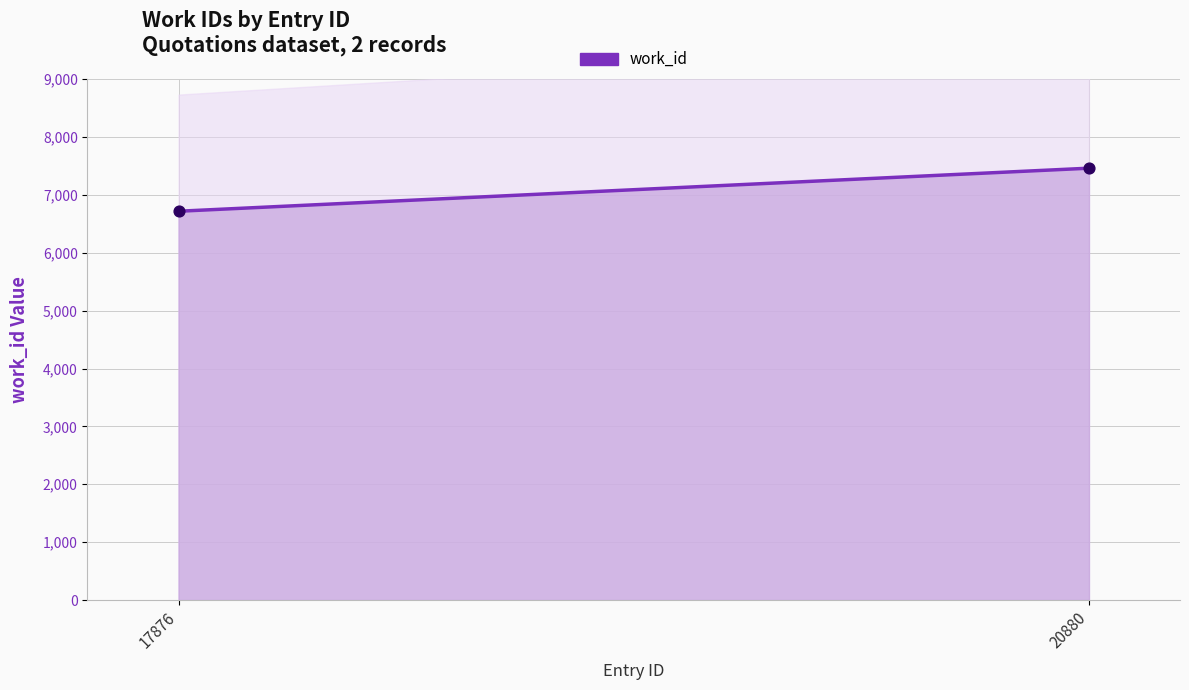

What is the ratio of the value at 17876 to the value at 20880?

0.9